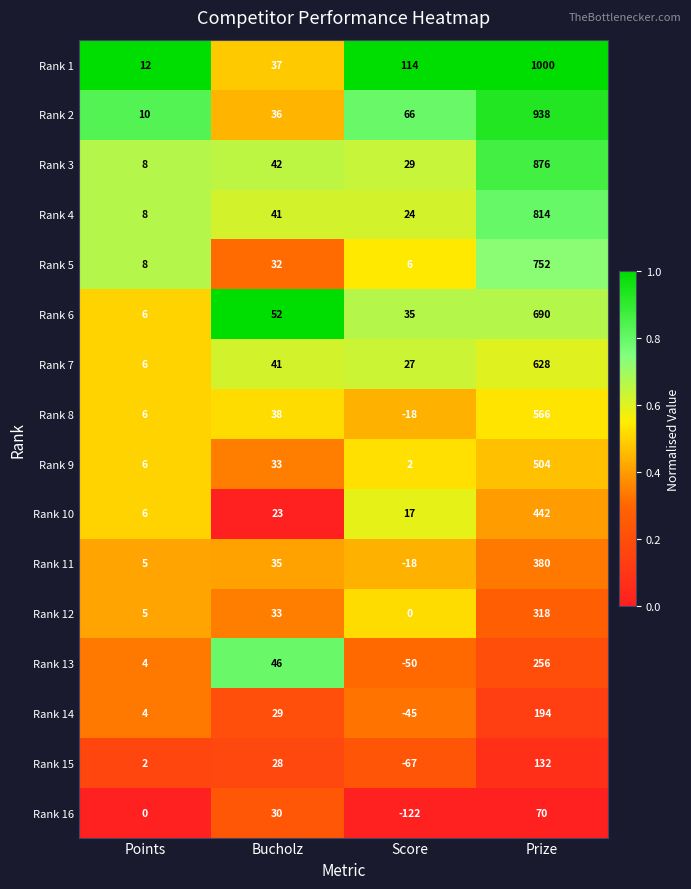

What is the difference between the Rank 11 values at Prize and Points?

375